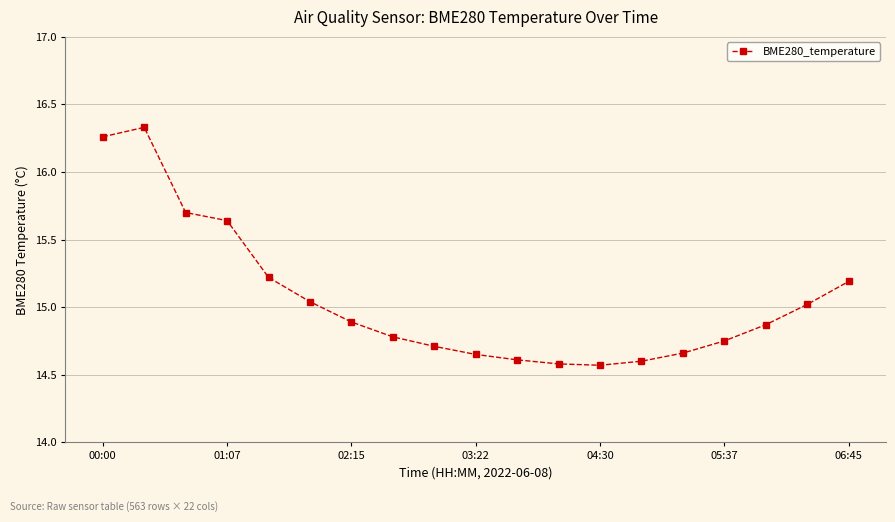

What is the average value?

15.1